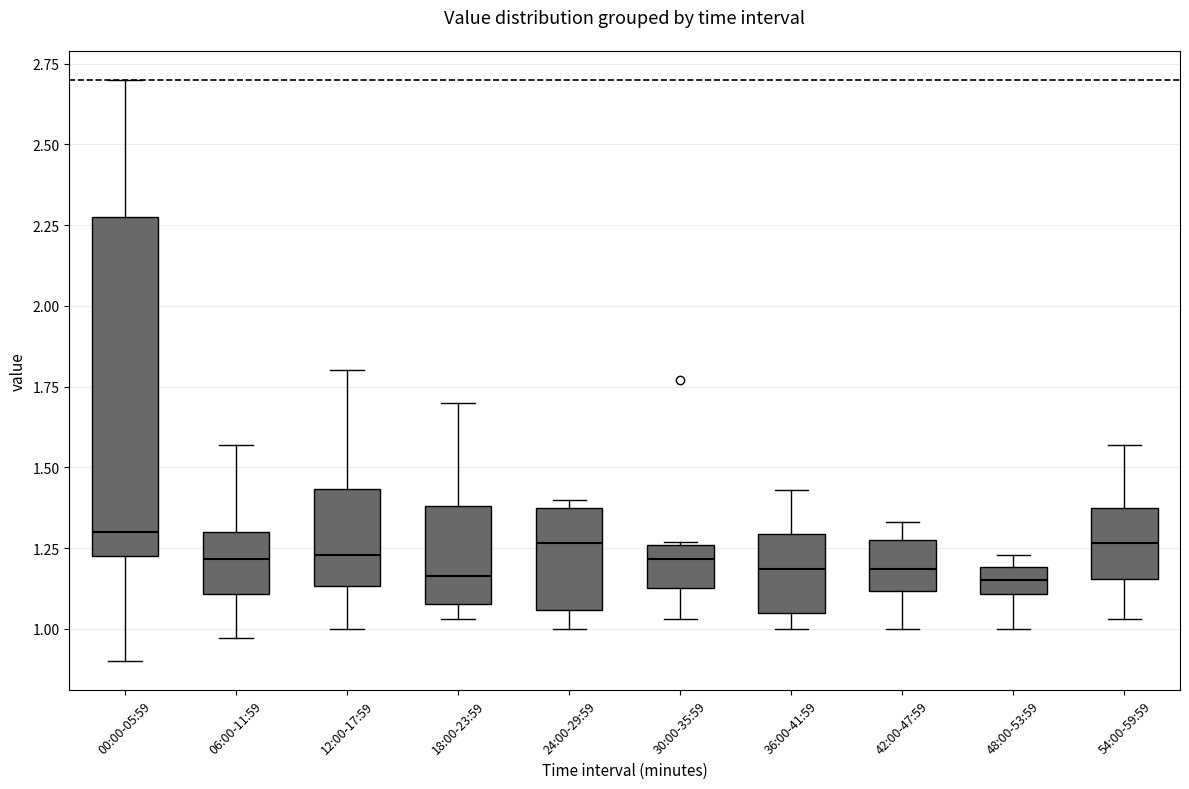

Where does the upper whisker of the box for 00:00-05:59 end on the y-axis? The values are not printed on the chart, so give them approximately, as read against the axis.

2.70